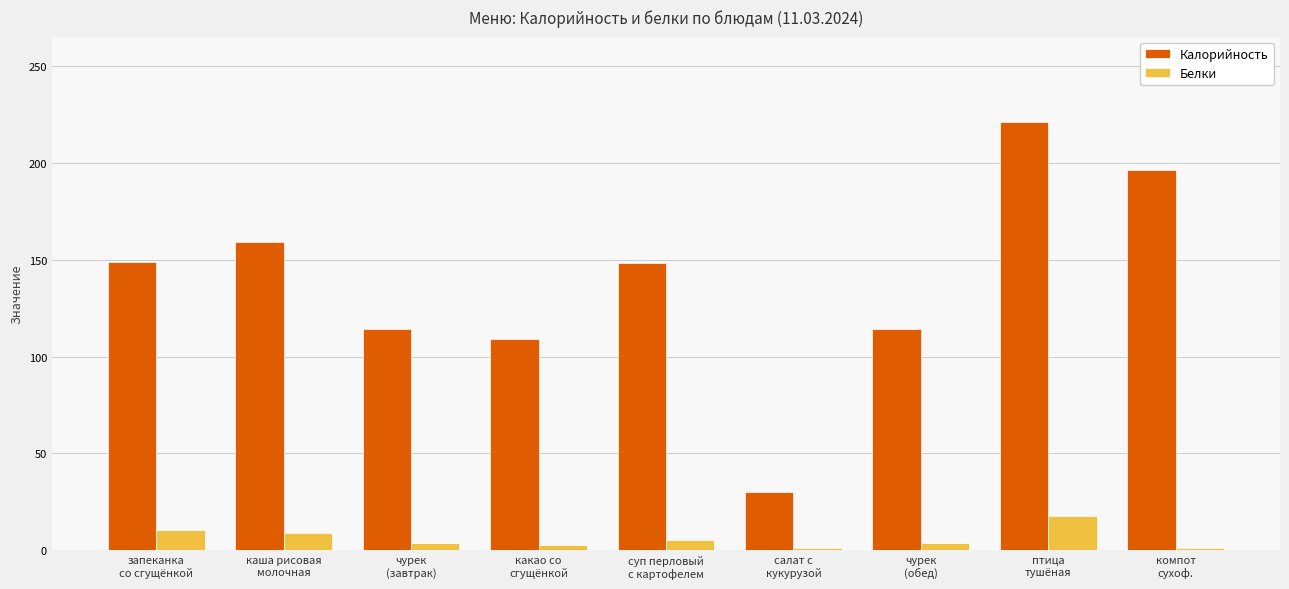

Which series has the largest total across all categories?

Калорийность